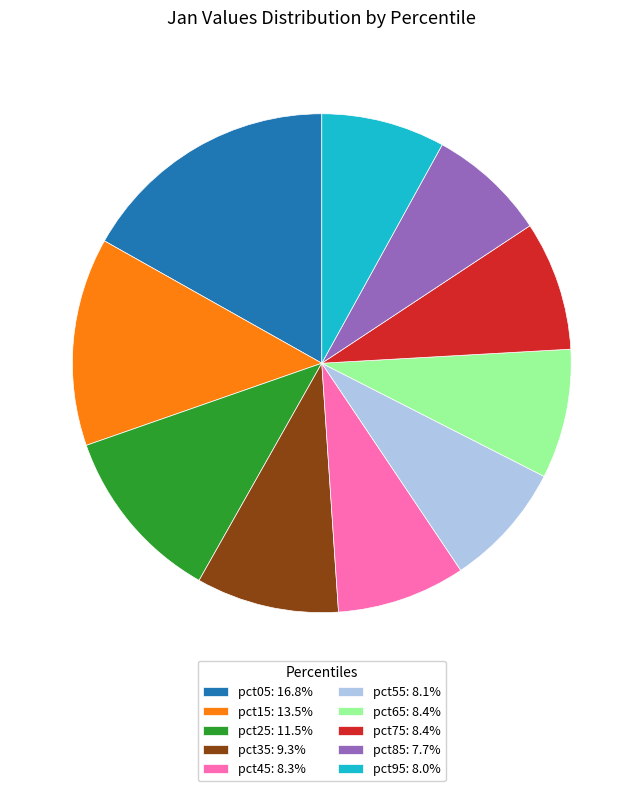

The pct15 slice represents 24% of the pie. True or false?

False